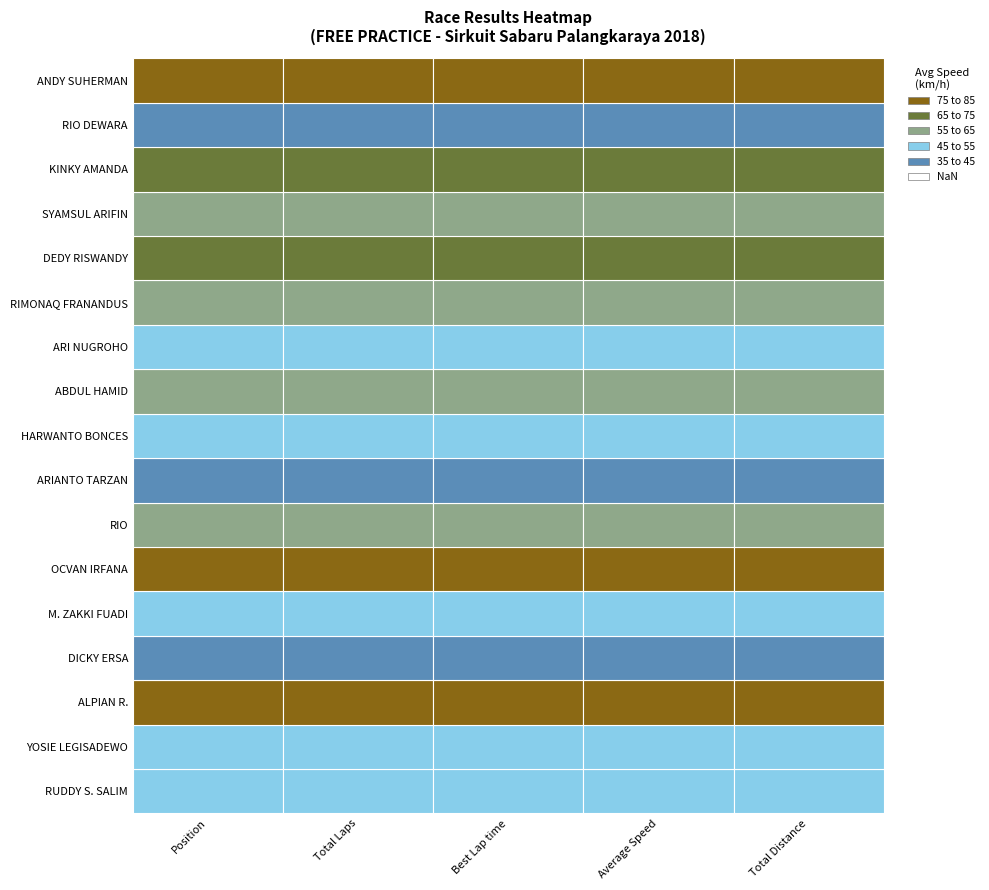

What is the difference between the highest and lowest values at M. ZAKKI FUADI?

10.2